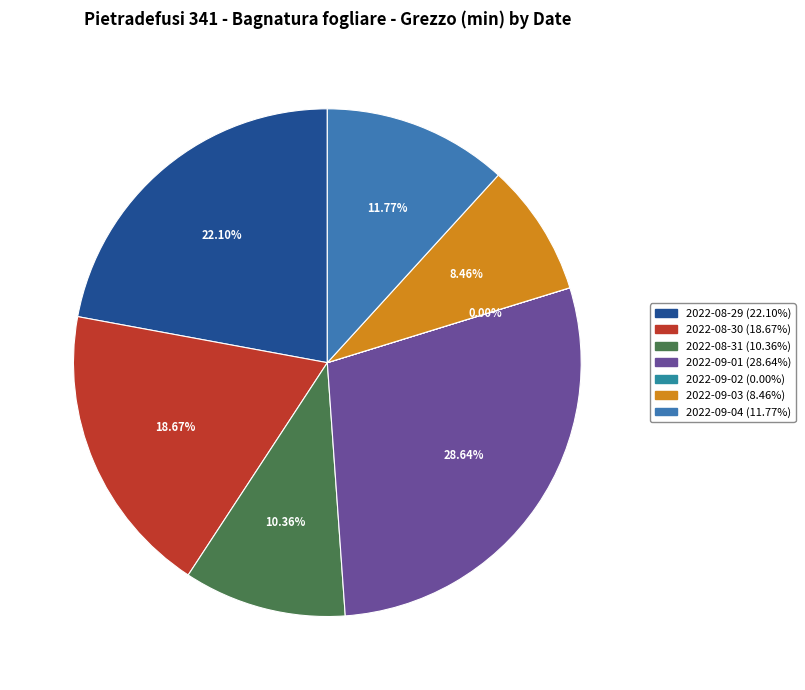

True or false: 2022-08-30 accounts for 19% of the total.

True